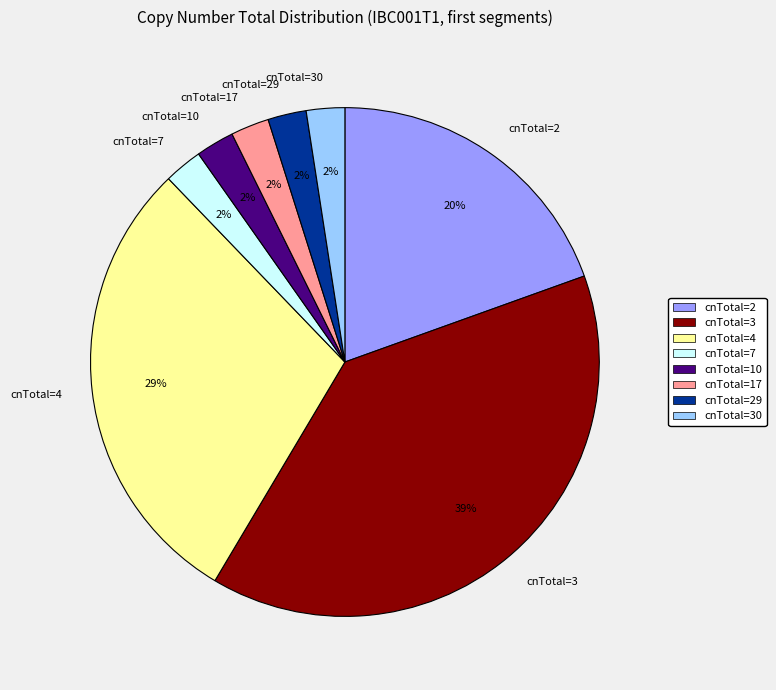

Is it true that cnTotal=17 is 2% of the pie?

True